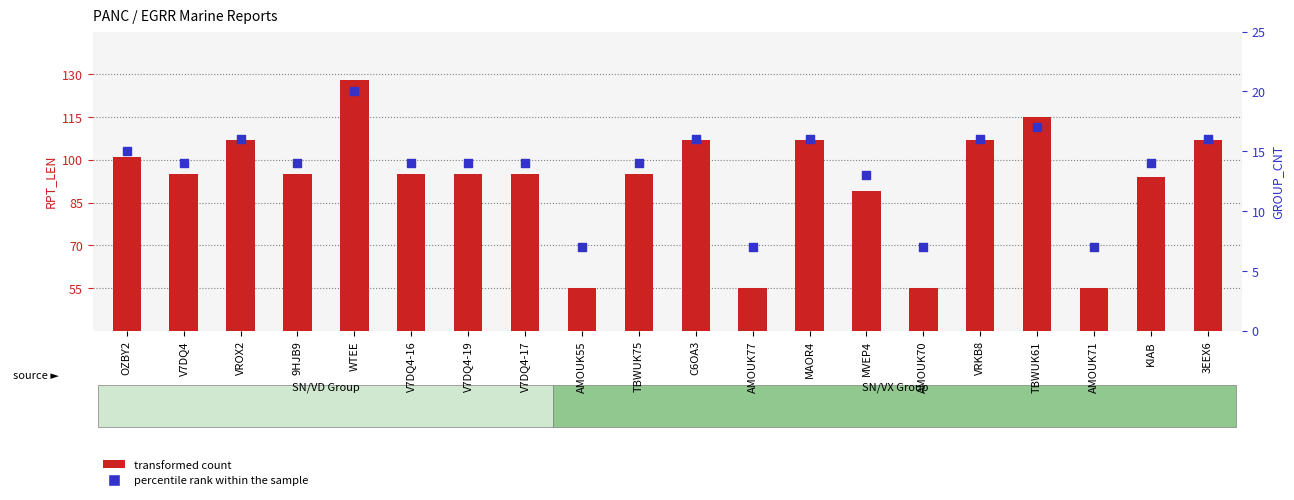

Is the value of percentile rank within the sample at V7DQ4-16 greater than the value of transformed count at V7DQ4-16?

No